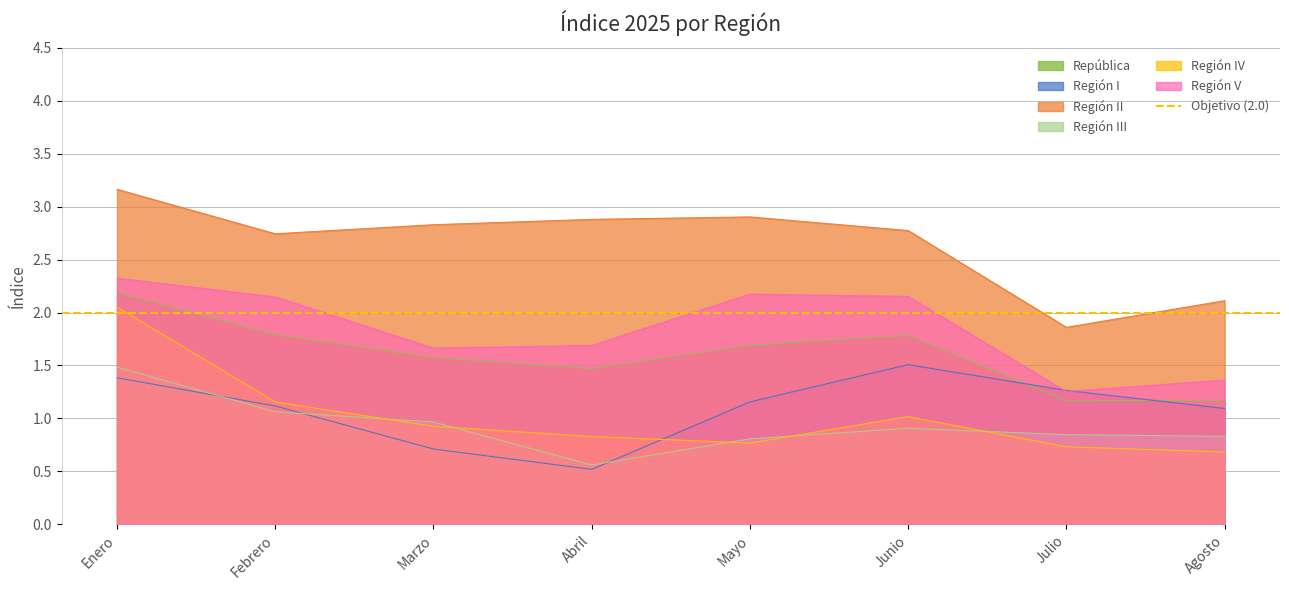

What is the average value of the Región III series?

0.9